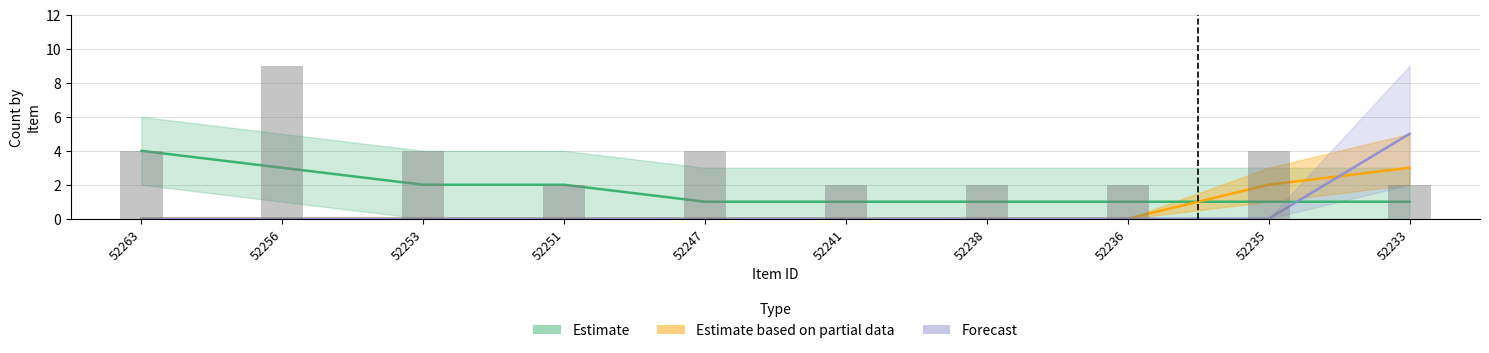

List the labels in order of Estimate value, smallest first.

52247, 52241, 52238, 52236, 52235, 52233, 52253, 52251, 52256, 52263